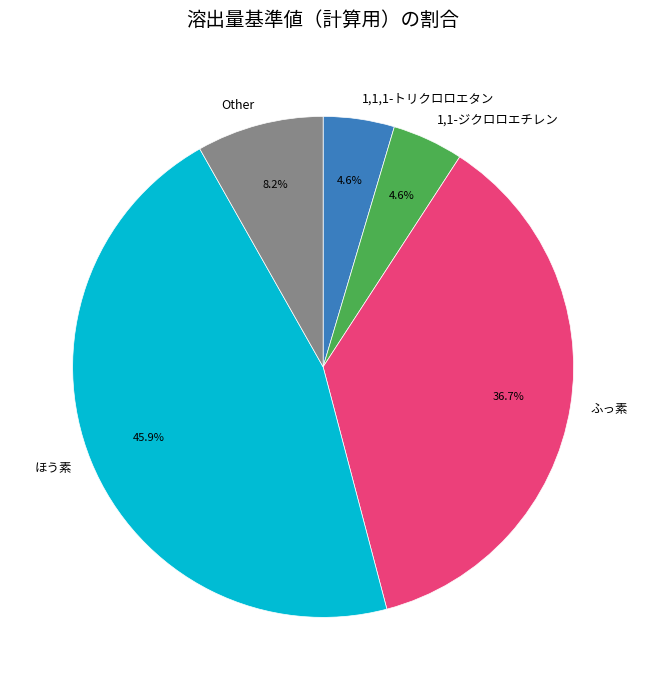

To the nearest percent, what is the difference between the largest and smallest slice percentages?

41%